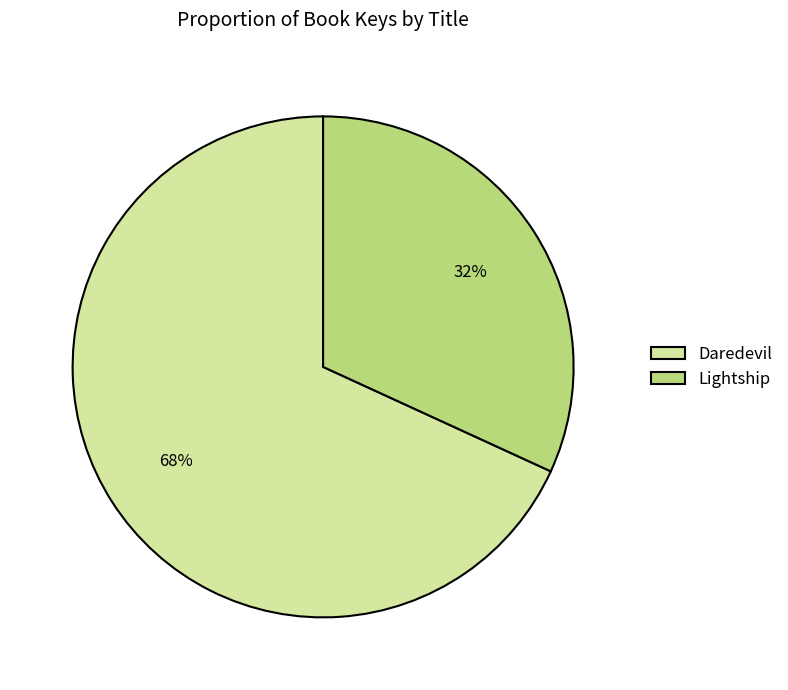

What is the majority slice?

Daredevil